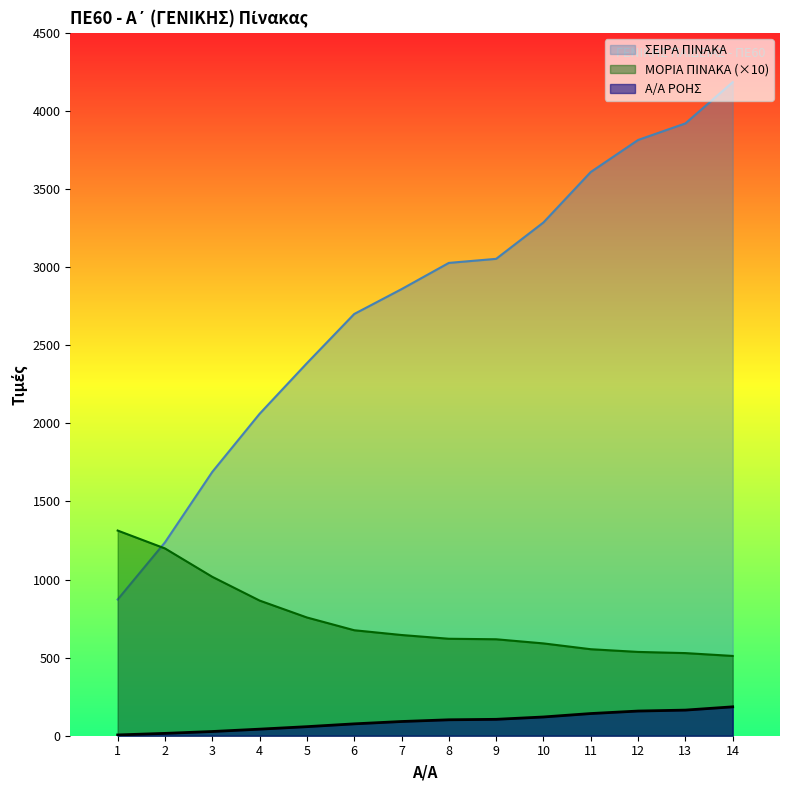

Reading right to left, list all the values displayed in this chart.

Α/Α ΡΟΗΣ: 185.0	164.0	158.0	142.0	120.0	105.0	102.0	91.0	76.0	58.0	42.0	27.0	15.0	5.0
ΣΕΙΡΑ ΠΙΝΑΚΑ: 4184.0	3920.0	3814.0	3609.0	3286.0	3053.0	3027.0	2859.0	2700.0	2385.0	2061.0	1689.0	1238.0	872.0
ΜΟΡΙΑ ΠΙΝΑΚΑ: 510.8	529.0	536.5	553.8	591.0	617.5	620.8	644.8	675.3	757.0	865.3	1017.3	1199.0	1313.5